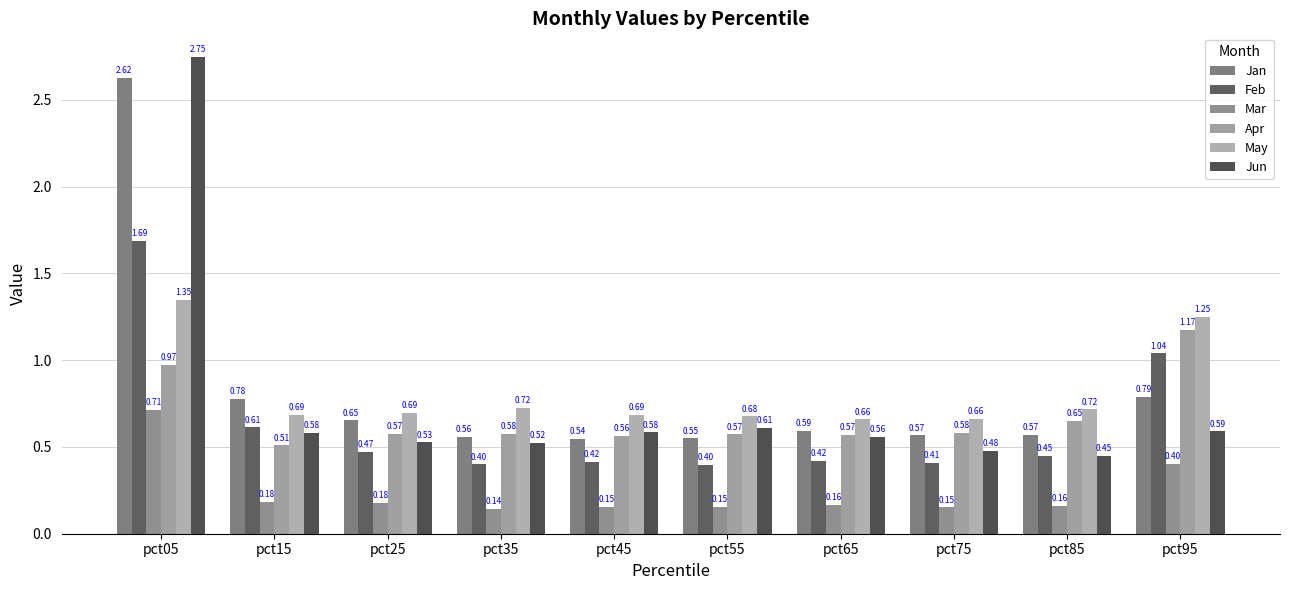

What is the total value across all series at pct95?

5.2